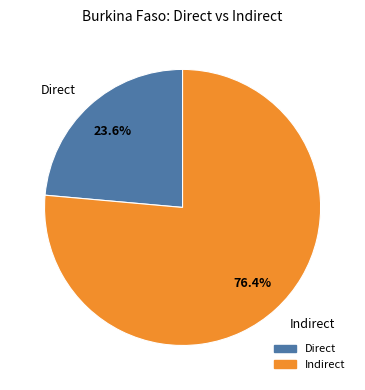

Which slice is the smallest?

Direct